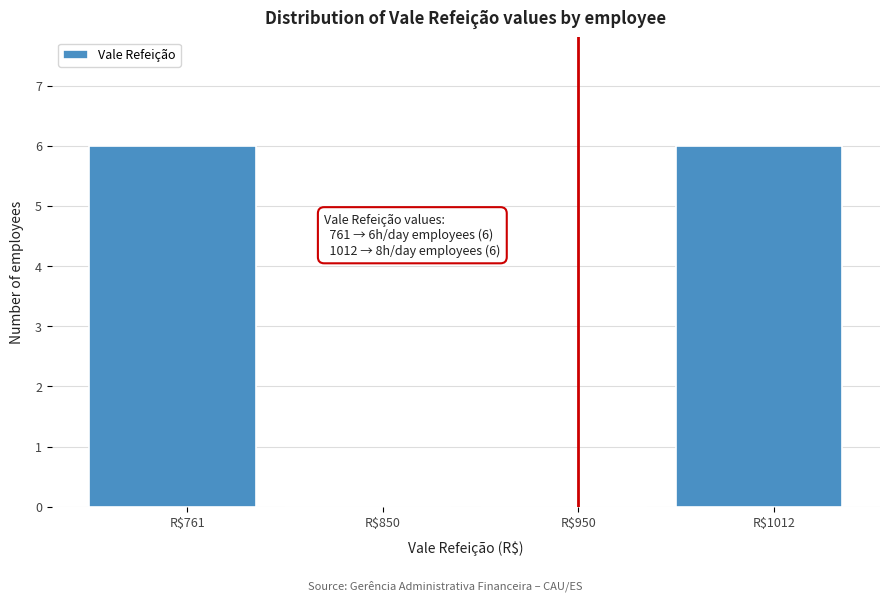

Is it true that the value at R$761 is 6?

True